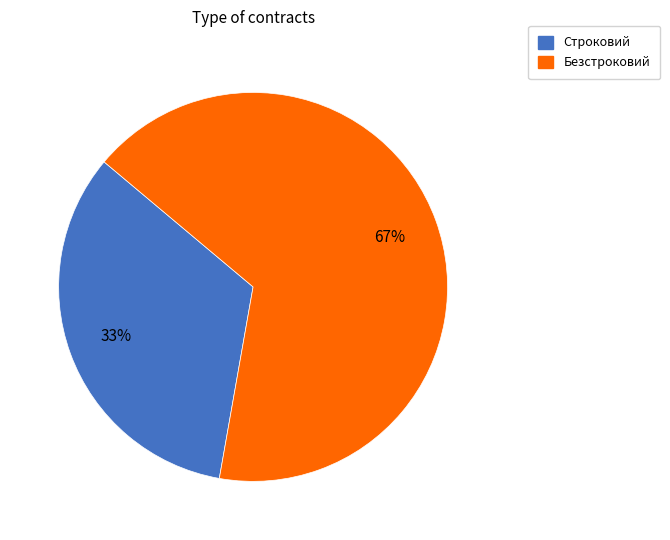

Rank the categories by value from highest to lowest.

Безстроковий, Строковий